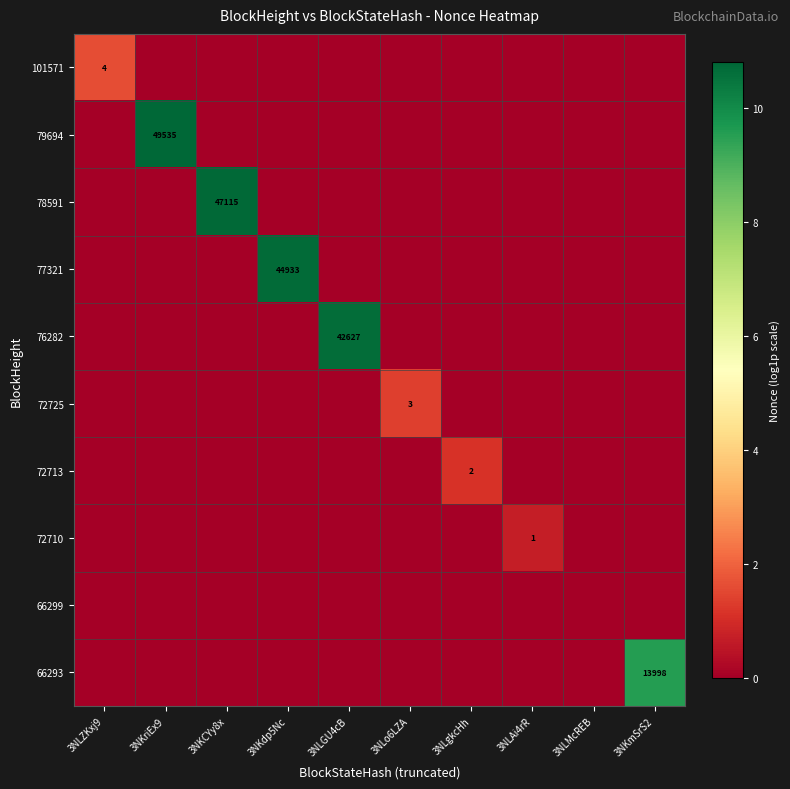

True or false: 72713 has a value of 1 at 3NLgkcHh.

False